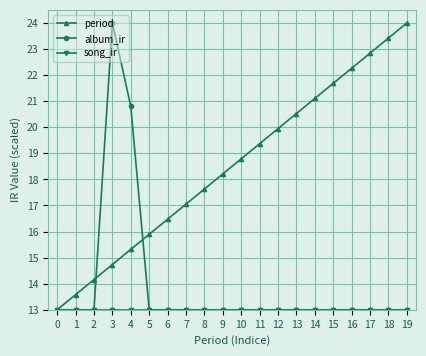

What is the value of the album_ir point at the 20th from the left?

13.0